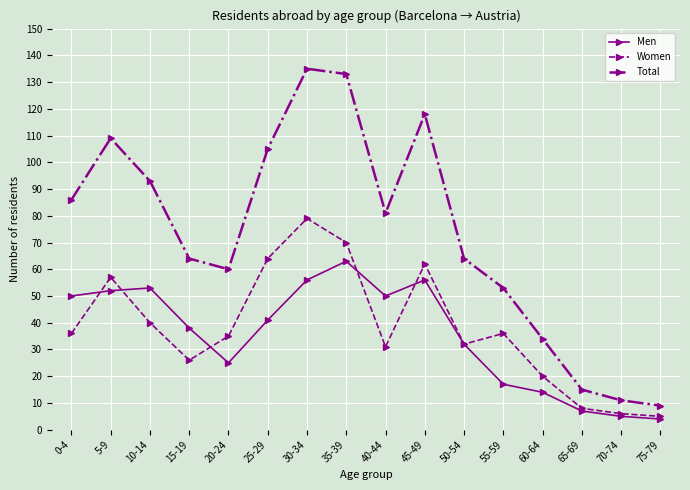

True or false: Total and Women intersect in this chart.

False